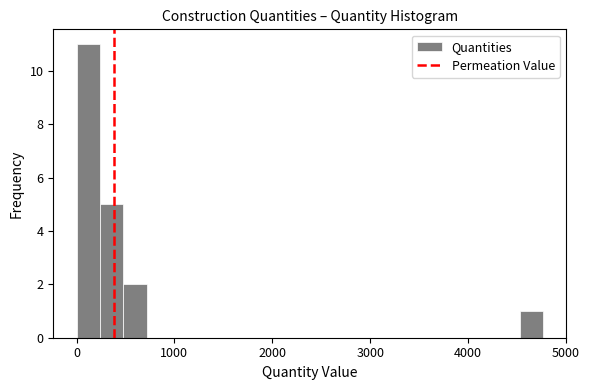

Around what value on the x-axis is the tallest bar? Give the approximate position of its centre, as read against the axis.

100